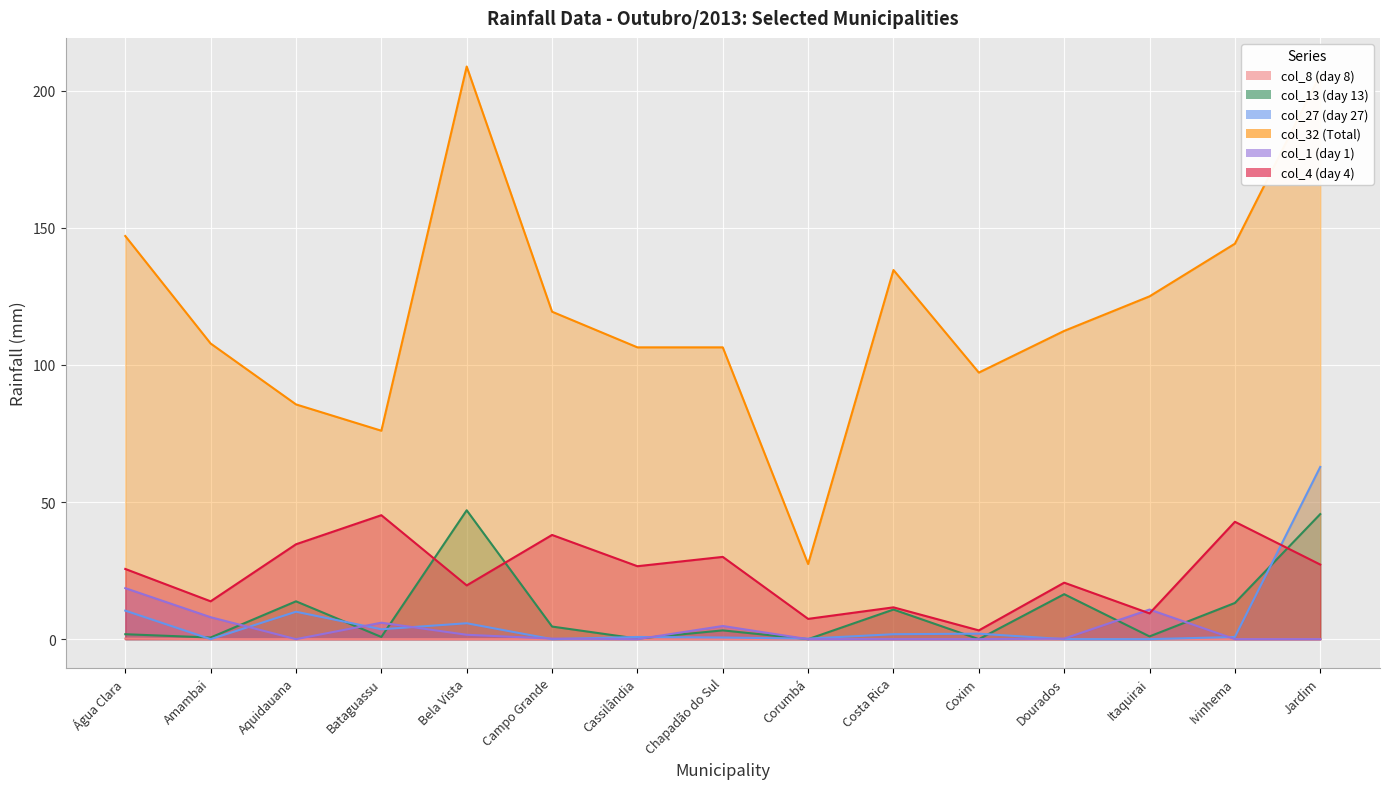

What is the label of the 5th point from the right?

Coxim